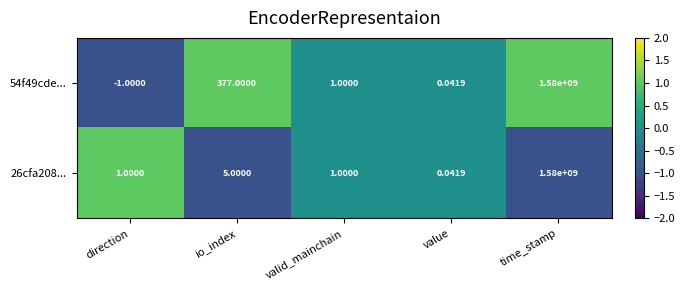

At which label does 54f49cde... first exceed 1?

io_index